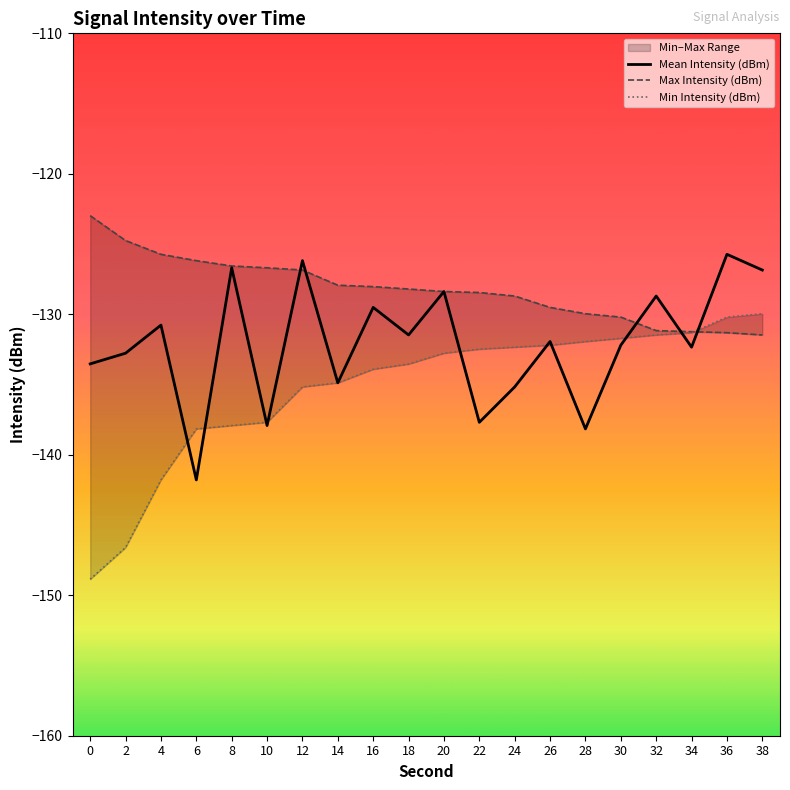

What are all the series names shown in the legend?

Mean Intensity (dBm), Max Intensity (dBm), Min Intensity (dBm)